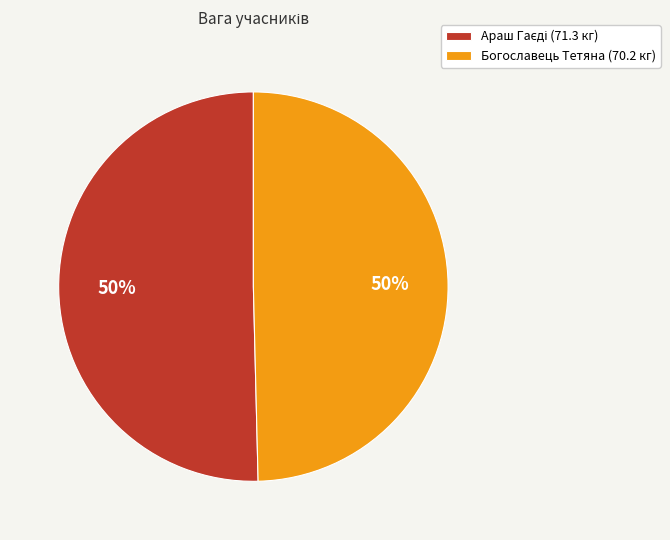

To the nearest percent, what portion does Богославець Тетяна represent?

50%